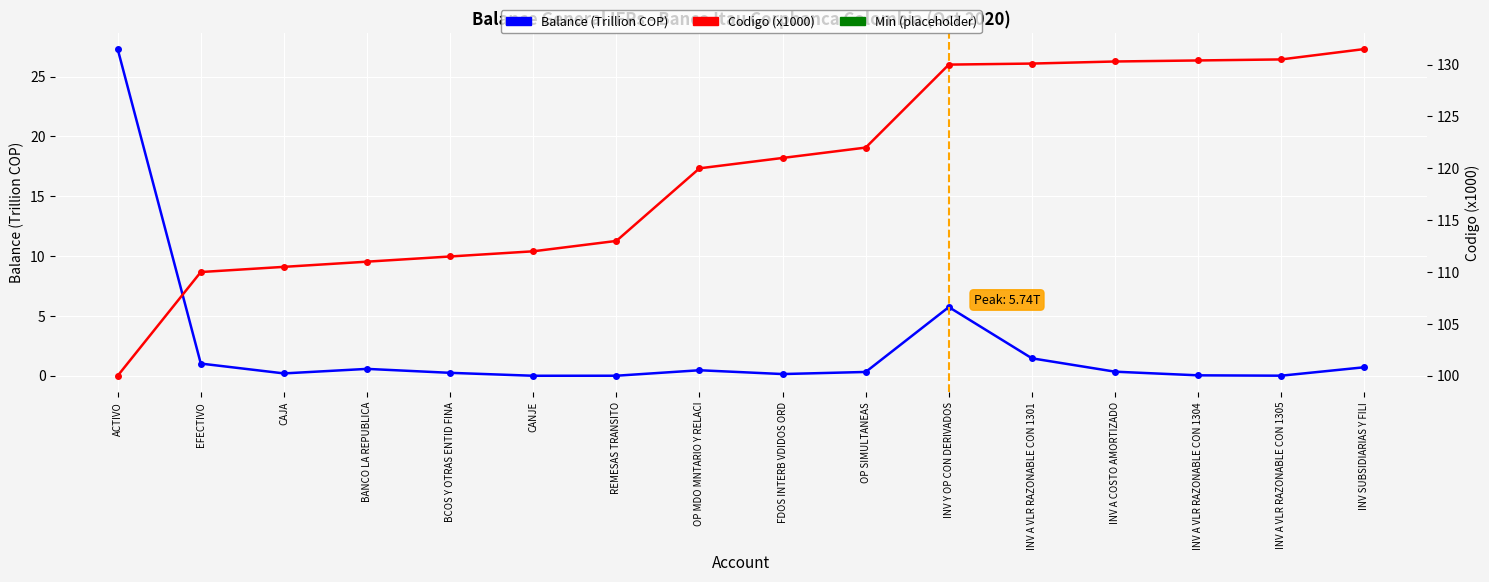

Reading left to right, list all the values displayed in this chart.

Balance (Trillion COP): 27.3	1.0	0.2	0.6	0.2	0.0	0.0	0.5	0.1	0.3	5.7	1.5	0.3	0.0	0.0	0.7
Codigo (x1000): 100.0	110.0	110.5	111.0	111.5	112.0	113.0	120.0	121.0	122.0	130.0	130.1	130.3	130.4	130.5	131.5